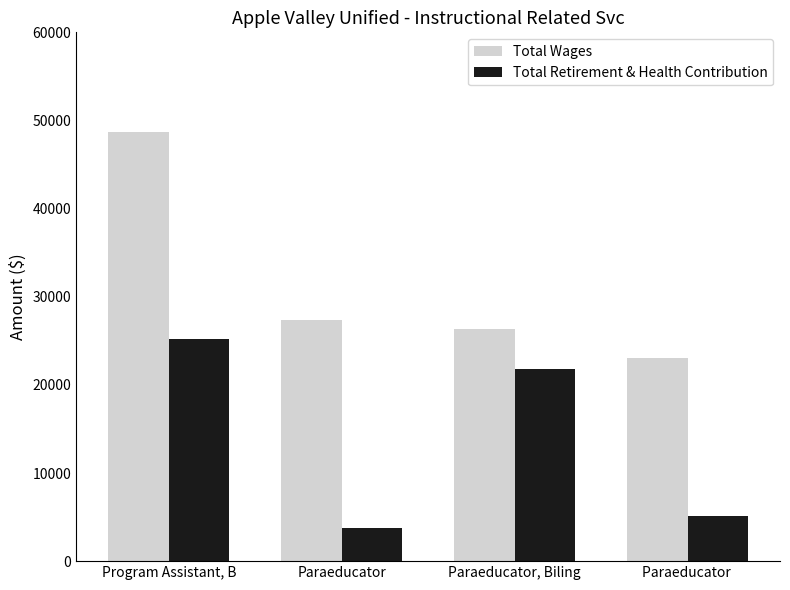

What is the value of the Total Wages bar at the 2nd from the left?

27323